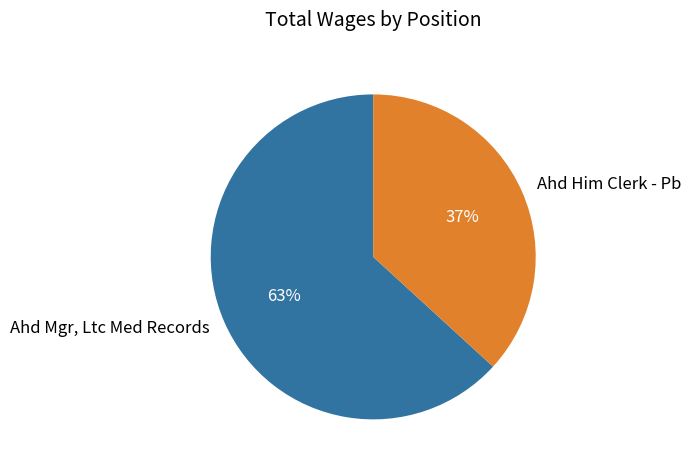

Does any single category account for the majority?

Yes